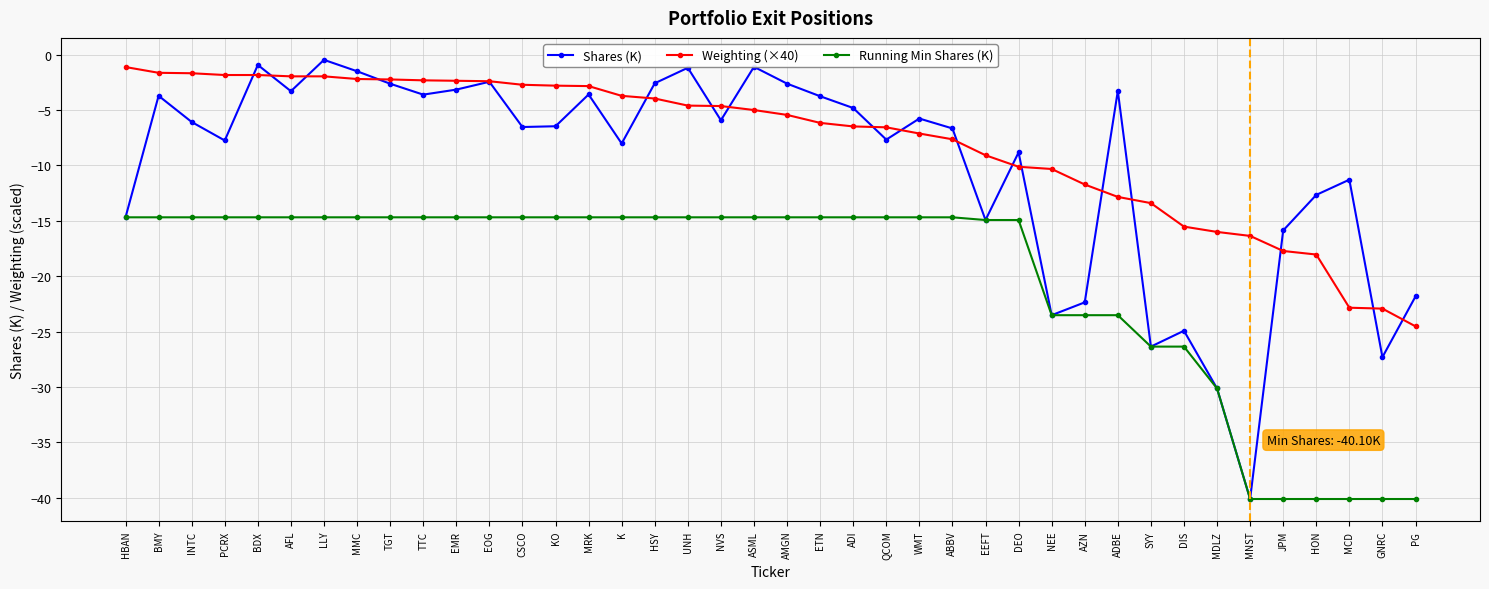

What is the total value across all series at BDX?

-17.5